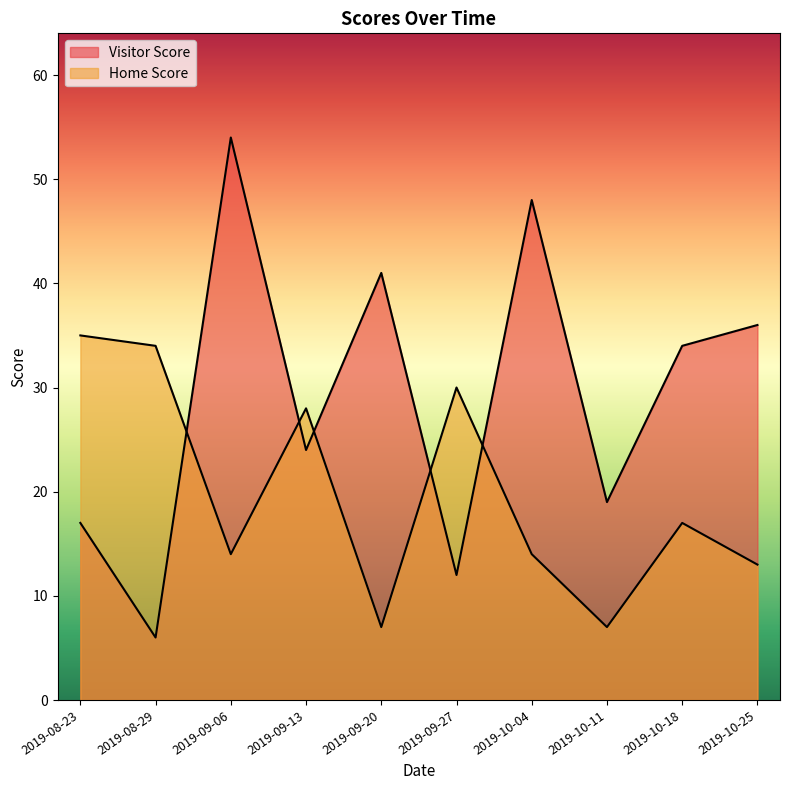

True or false: Visitor Score has a value of 34 at 2019-10-18.

True